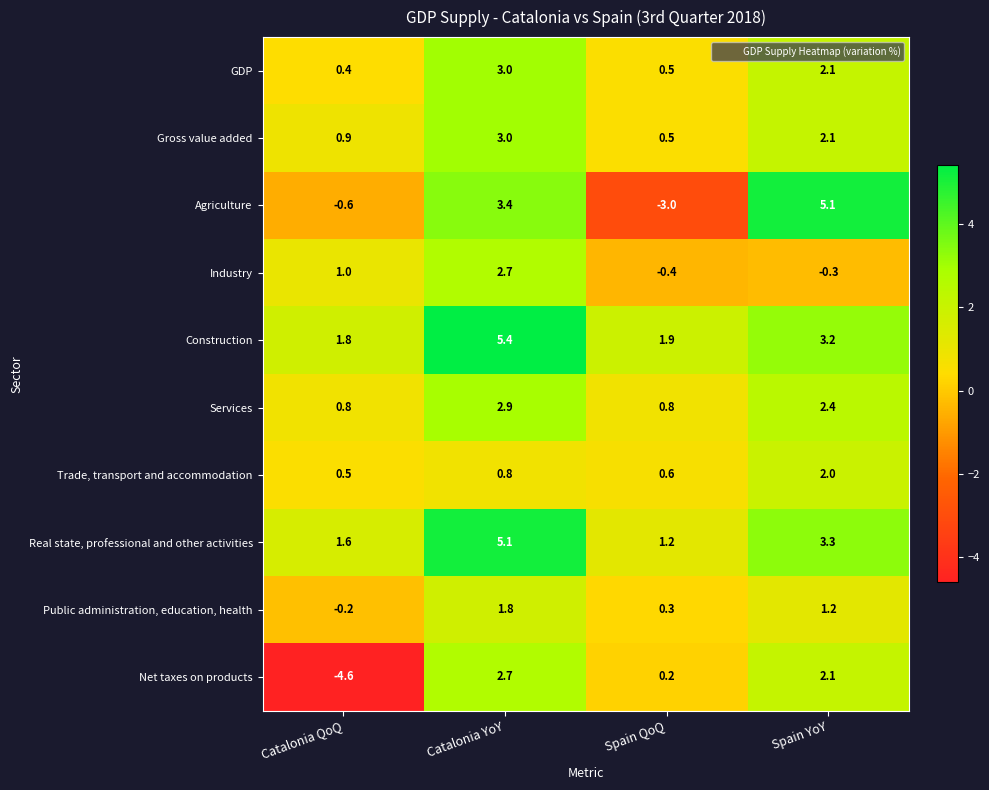

What is the sum of all Public administration, education, health values?

3.1